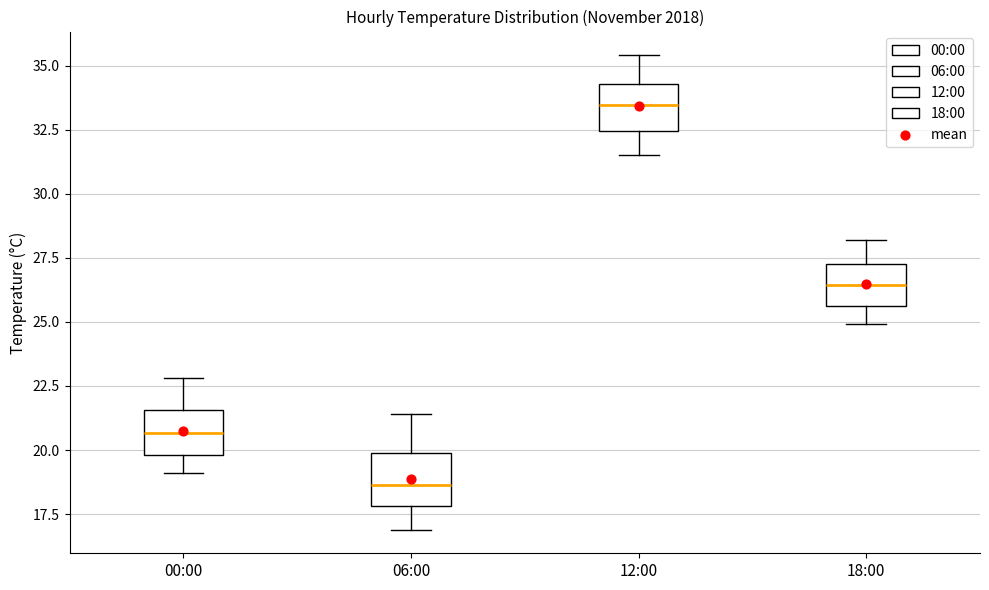

Reading left to right, read every box against the y-axis: the position of its median line, the range the box covers, and the ends of its whiskers. The values are not printed on the chart, so give them approximately, as read against the axis.

00:00: median 20.5, box 20.0 to 21.5, whiskers 19.0 to 23.0
06:00: median 18.5, box 18.0 to 20.0, whiskers 17.0 to 21.5
12:00: median 33.5, box 32.5 to 34.5, whiskers 31.5 to 35.5
18:00: median 26.5, box 25.5 to 27.5, whiskers 25.0 to 28.0